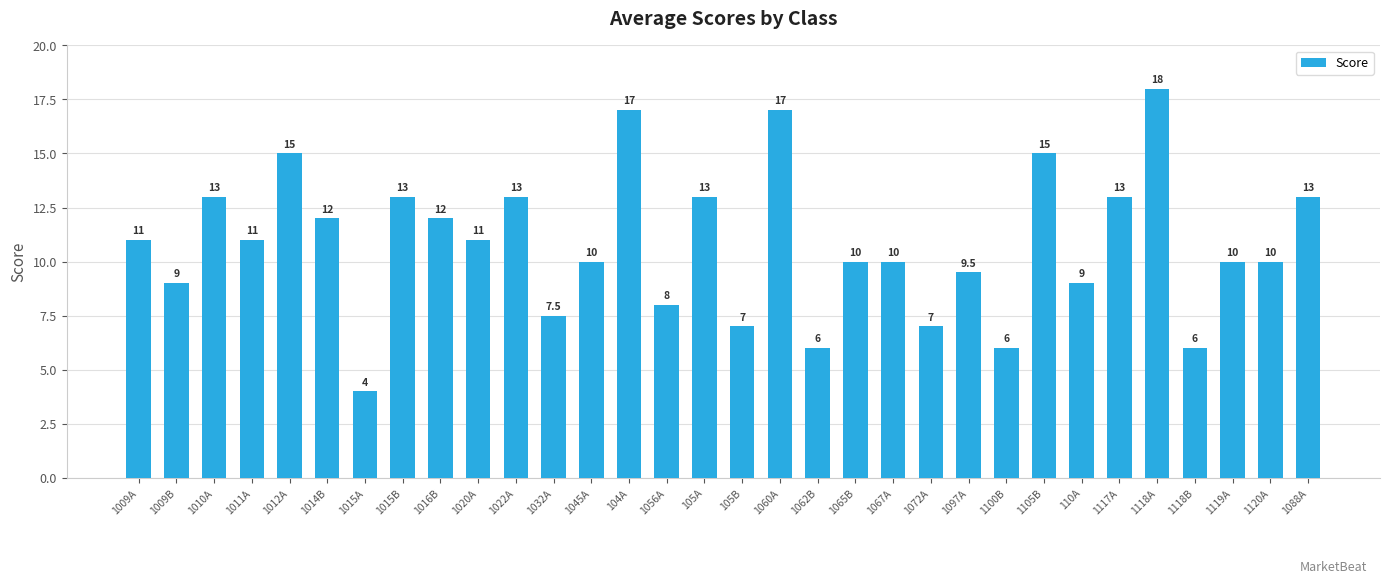

Between 1062B and 1118A, which is larger?

1118A